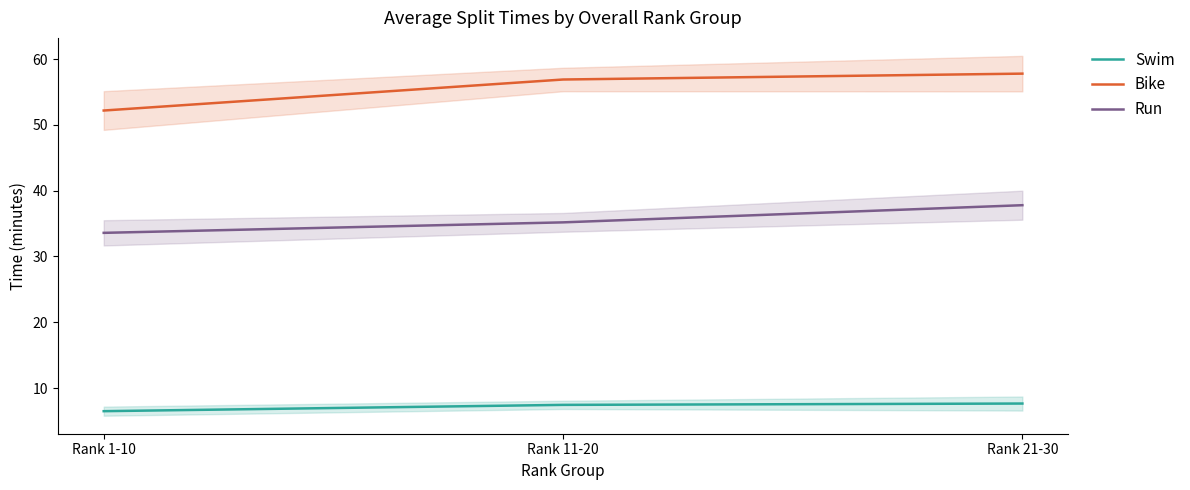

Reading left to right, transcribe all the data shown in this chart.

Swim: Rank 1-10=6.5	Rank 11-20=7.4	Rank 21-30=7.7
Bike: Rank 1-10=52.2	Rank 11-20=56.9	Rank 21-30=57.8
Run: Rank 1-10=33.6	Rank 11-20=35.2	Rank 21-30=37.8